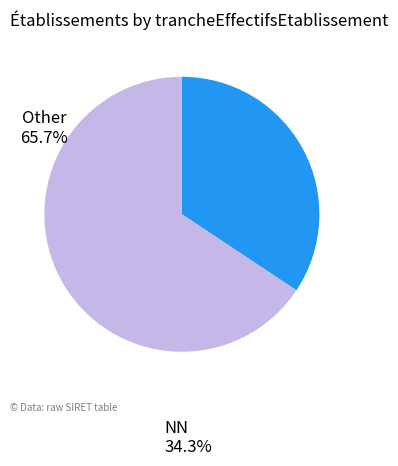

How many slices are in this pie chart?

2